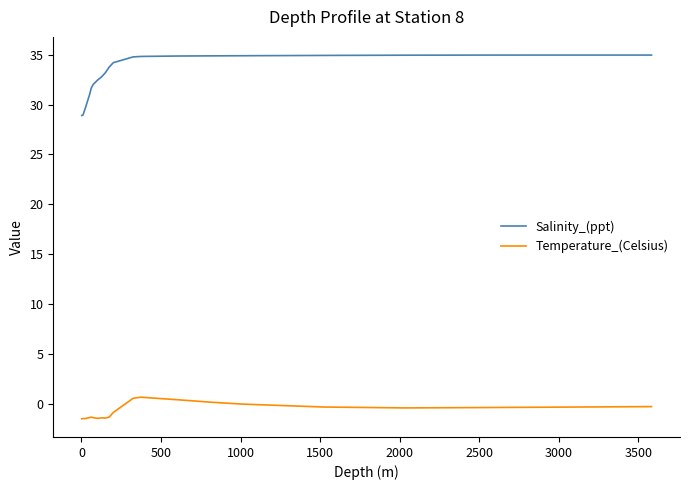

True or false: Salinity_(ppt) and Temperature_(Celsius) cross at least once.

False